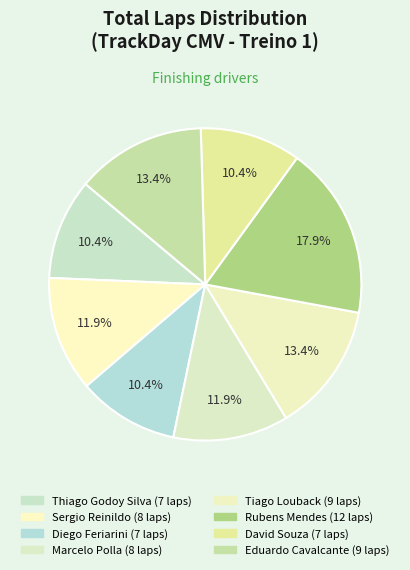

Combined, what portion of the pie is Eduardo Cavalcante and David Souza?

23.9%